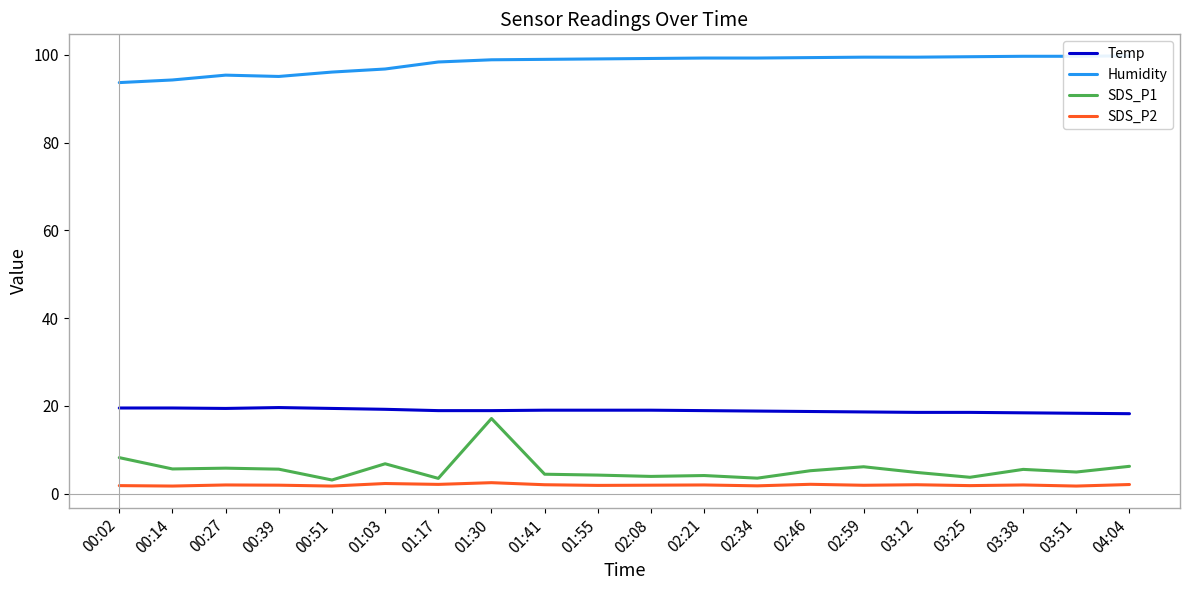

True or false: SDS_P1 has a value of 2.4 at 04:04.

False